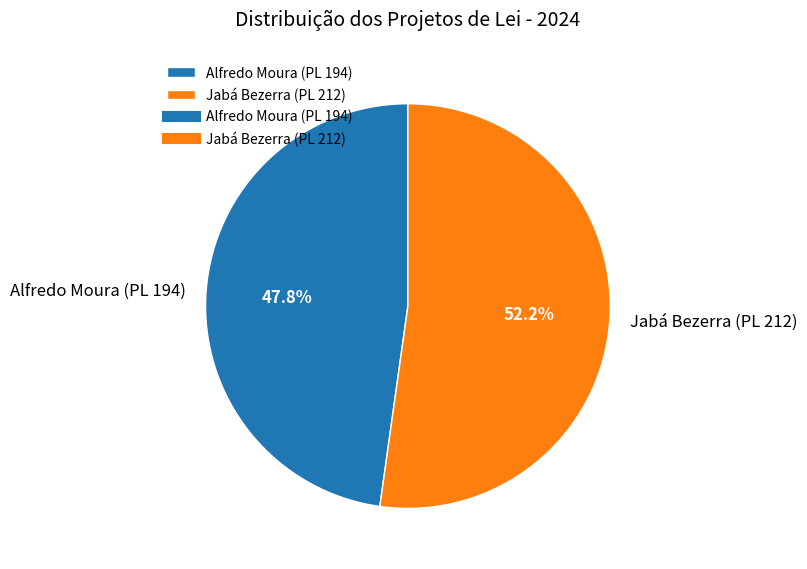

What percentage is the Alfredo Moura (PL 194) slice, to the nearest percent?

48%